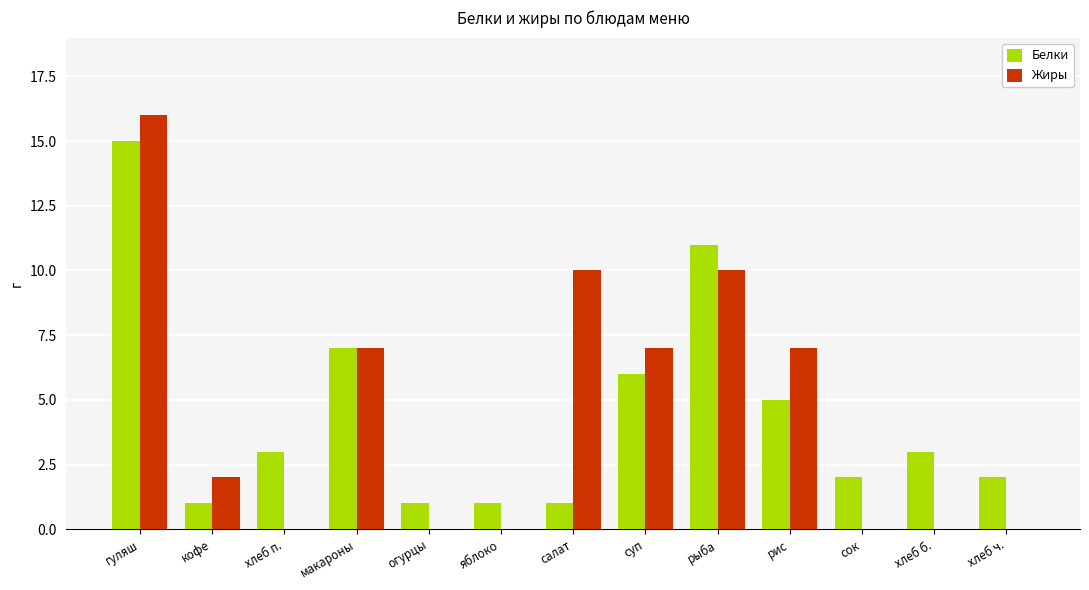

What is the sum of all Жиры values?

59